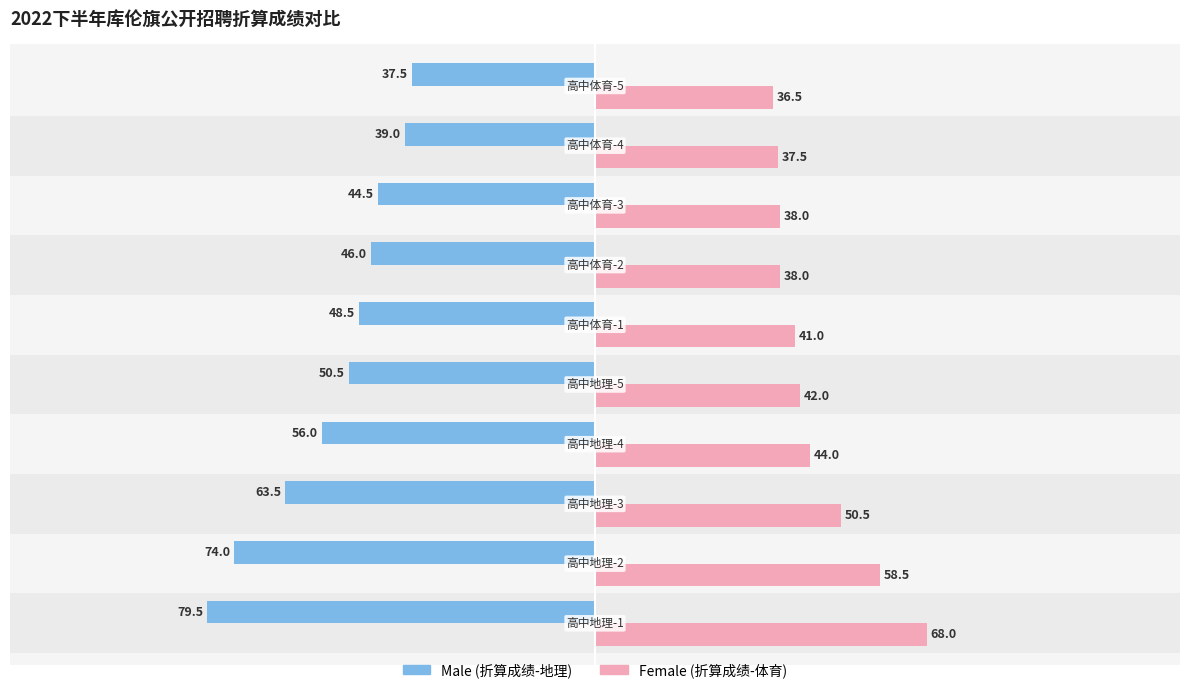

How many values in the Male series are below -48?

6